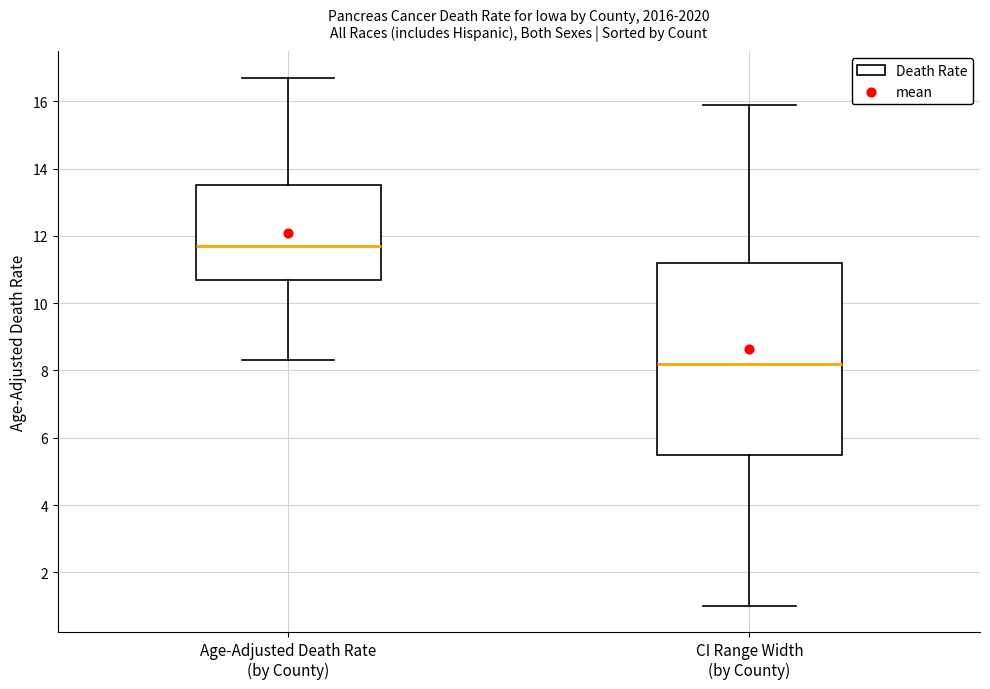

Reading left to right, transcribe this box plot: for each box, give where its median line is, the range the box spans, and where its two whiskers end, as read against the y-axis. The values are not printed on the chart, so give them approximately, as read against the axis.

Age-Adjusted Death Rate (by County): median 11.8, box 10.8 to 13.6, whiskers 8.4 to 16.8
CI Range Width (by County): median 8.2, box 5.6 to 11.2, whiskers 1.0 to 16.0